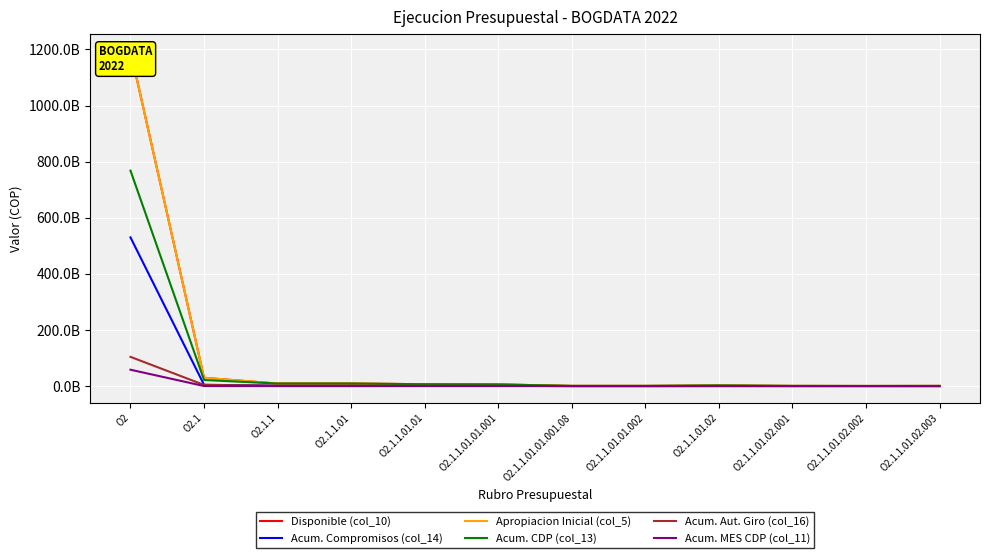

What is the difference between the highest and lowest values at O2?

1136803393918